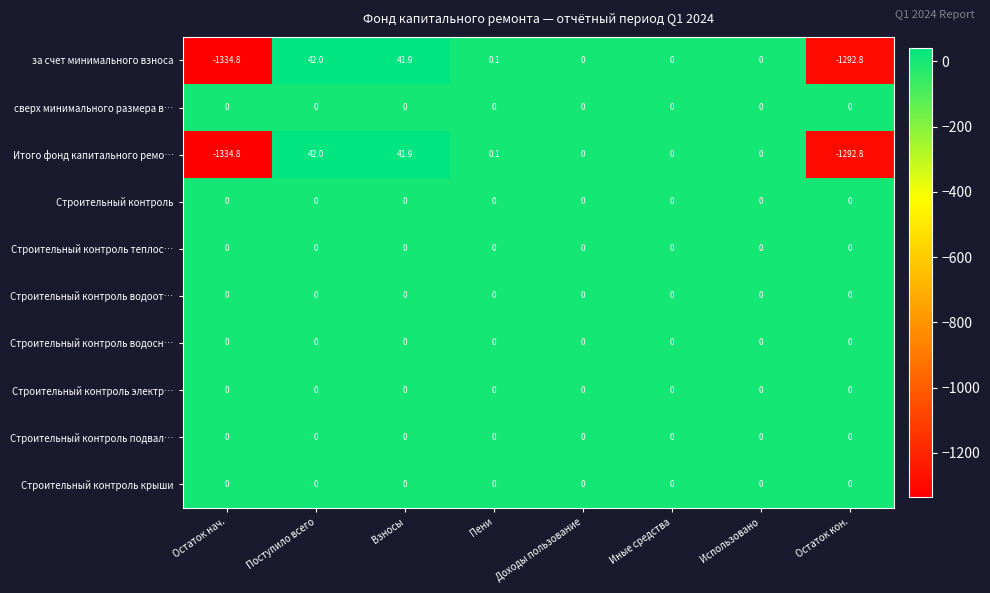

At which category is the sum across all series the highest?

Поступило всего